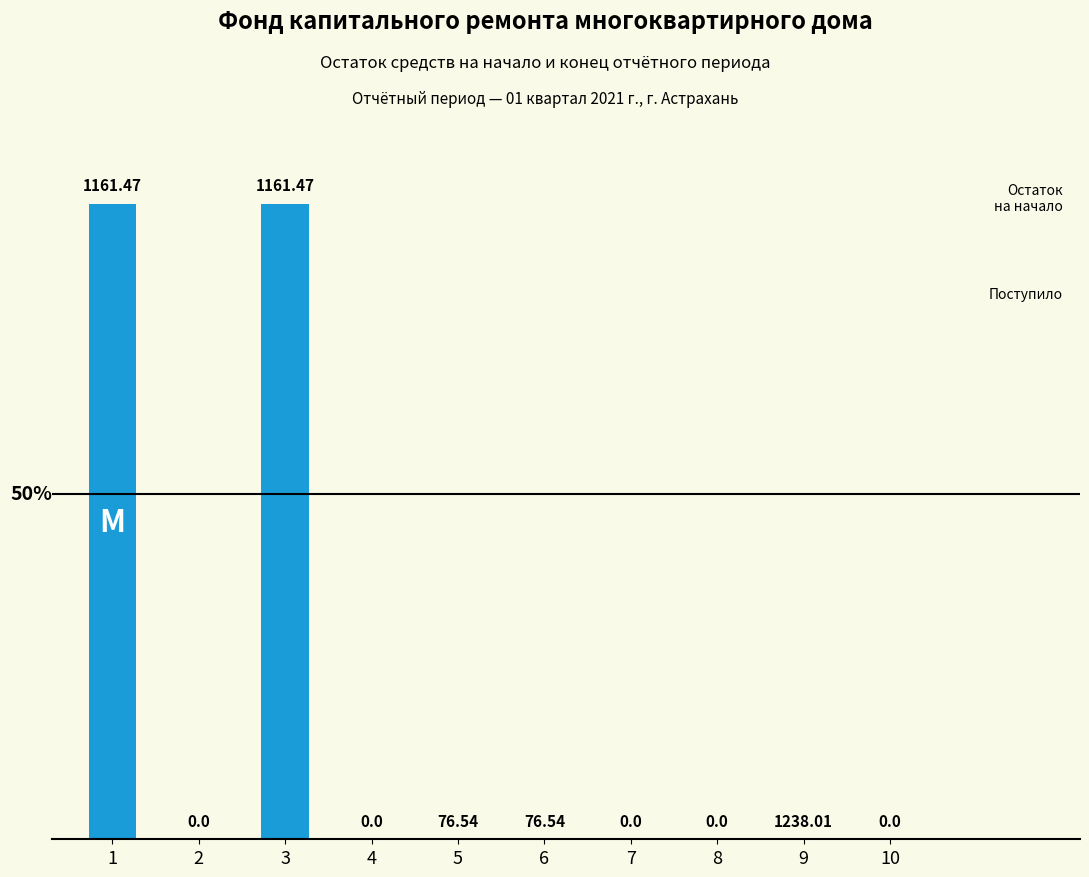

Are the bars horizontal?

No